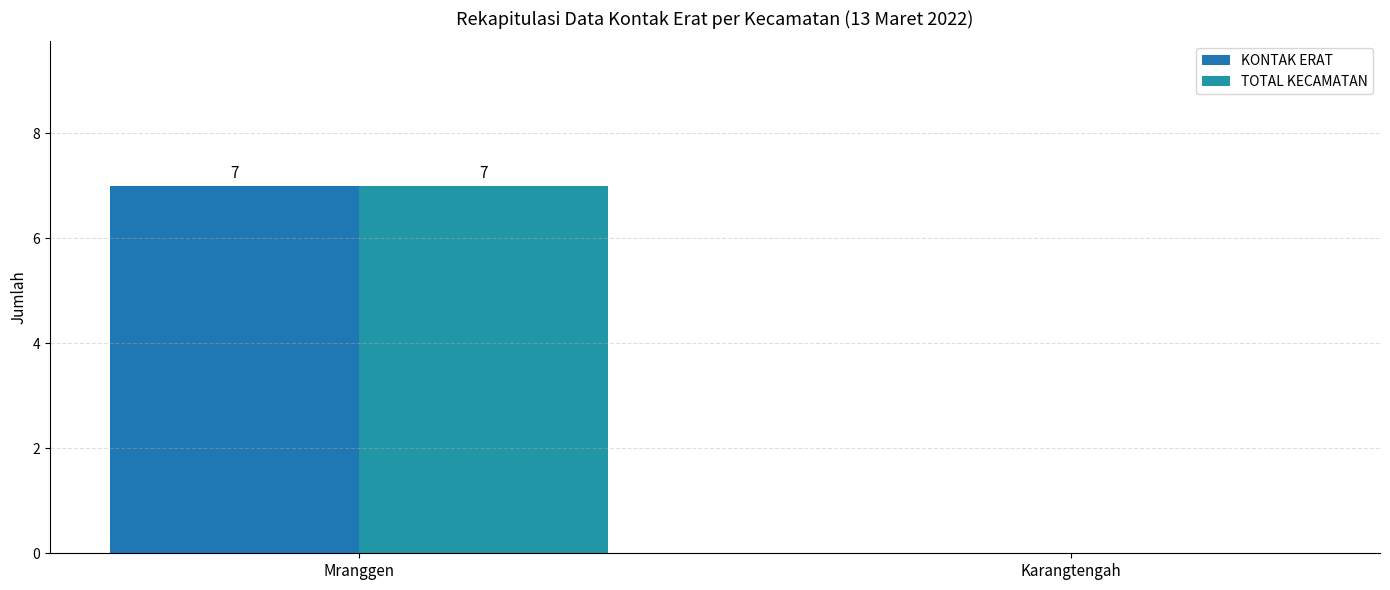

Reading right to left, list all the values displayed in this chart.

KONTAK ERAT: 0	7
TOTAL KECAMATAN: 0	7